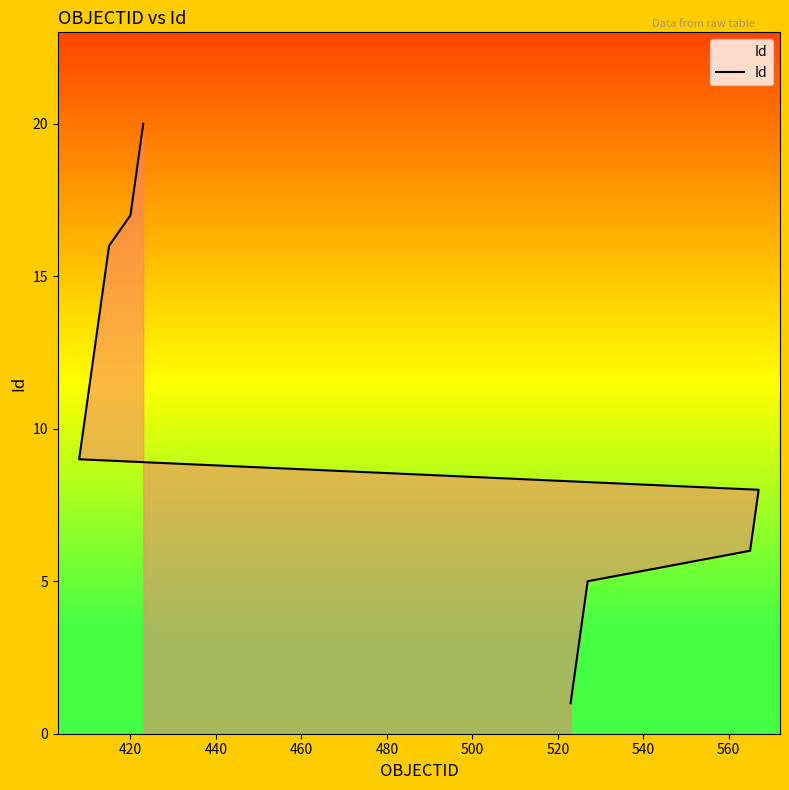

What is the difference between the maximum and minimum values?

19